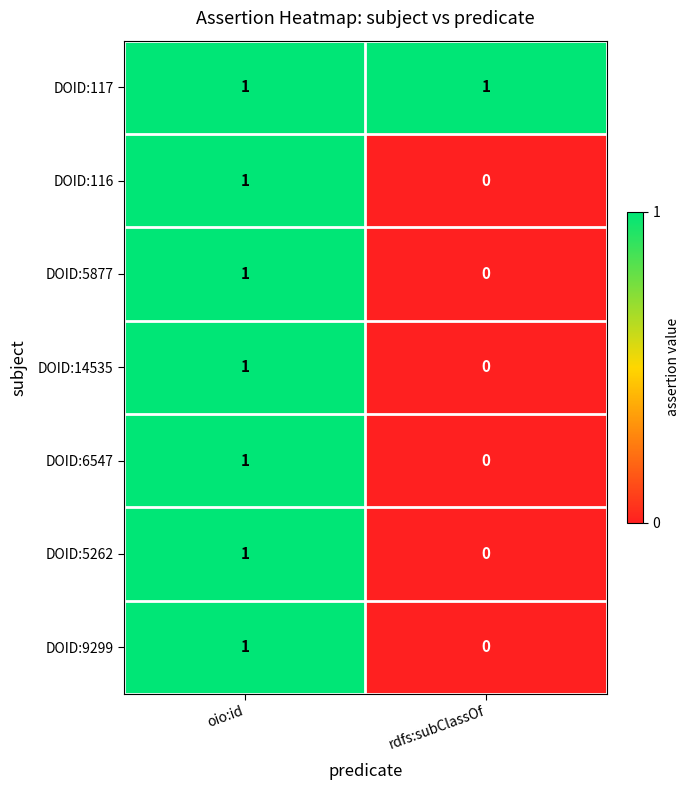

What is the total value across all series at oio:id?

7